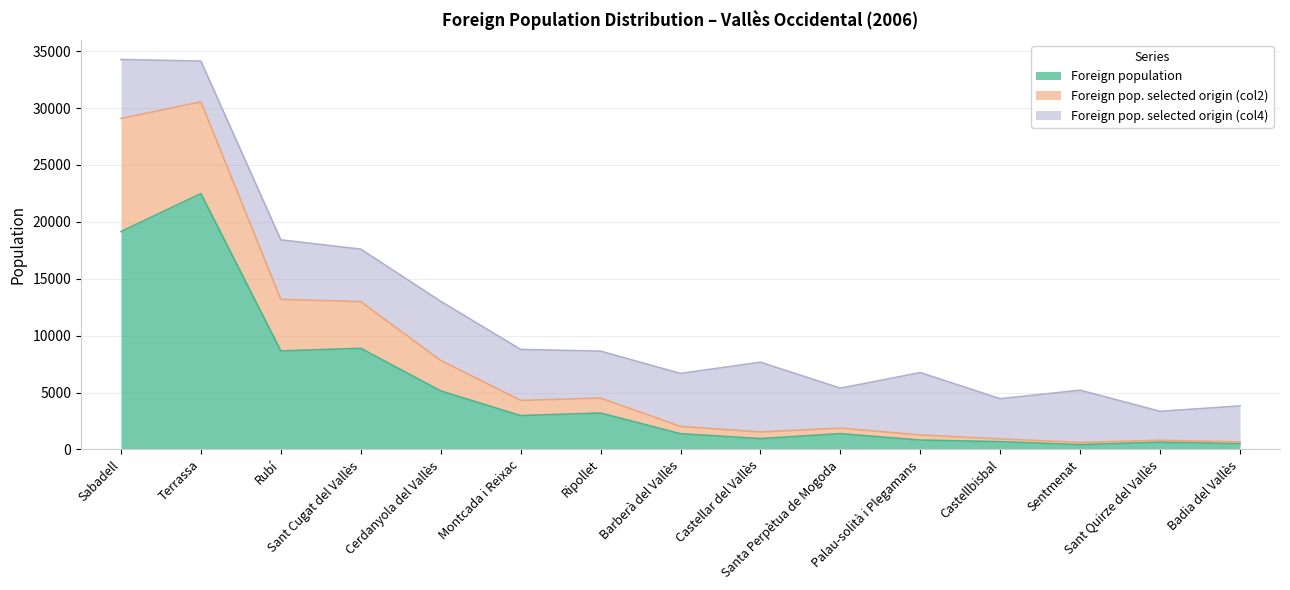

What is the maximum value for Foreign population?

22479